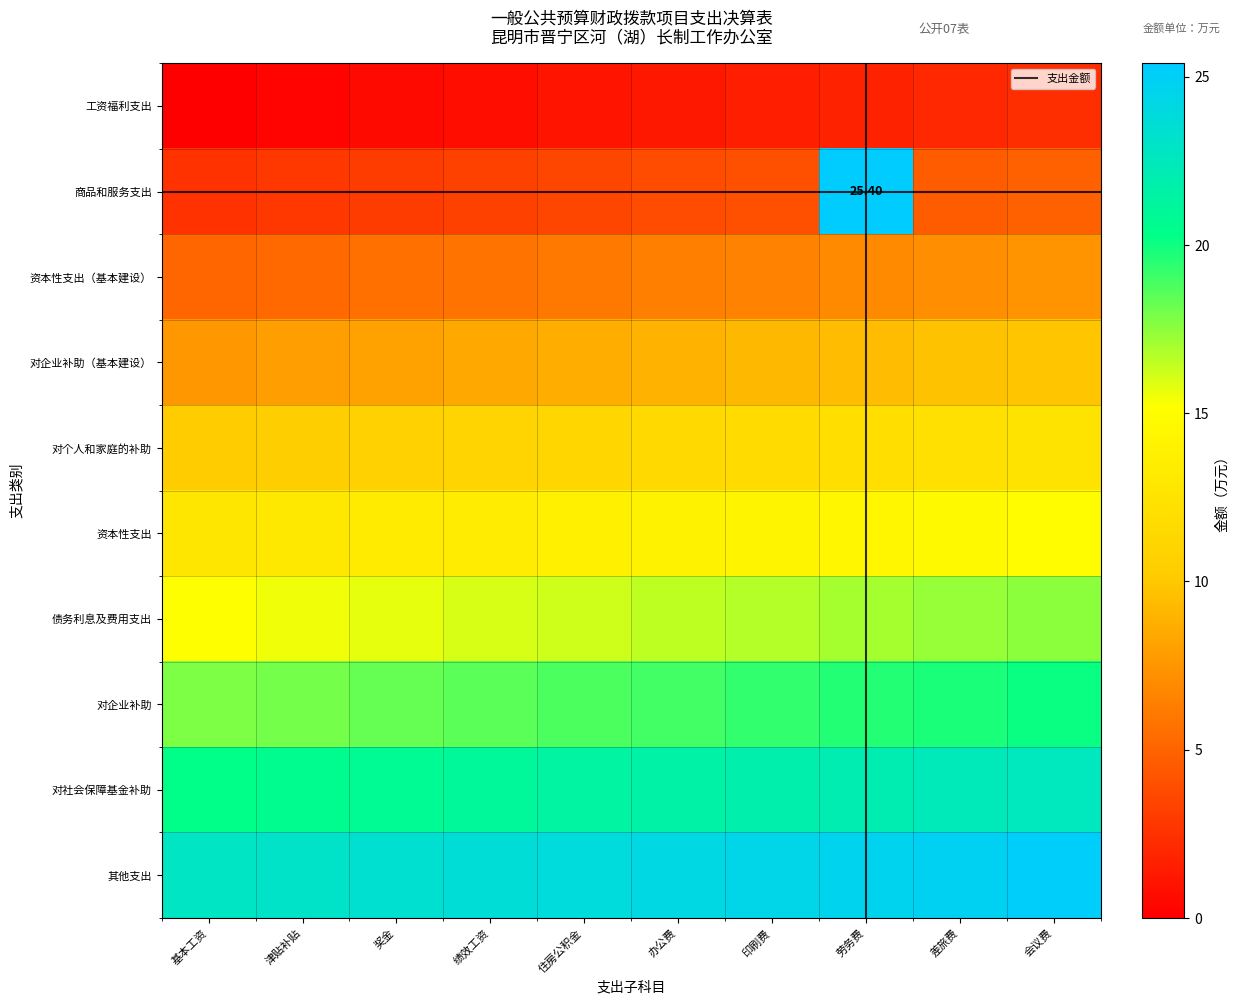

What is the minimum value for 对企业补助（基本建设）?

7.6